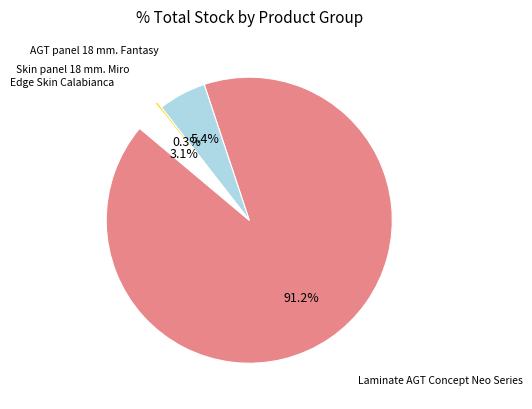

Rank the categories by value from highest to lowest.

Laminate AGT Concept Neo Series, AGT panel 18 mm. Fantasy, Edge Skin Calabianca, Skin panel 18 mm. Miro